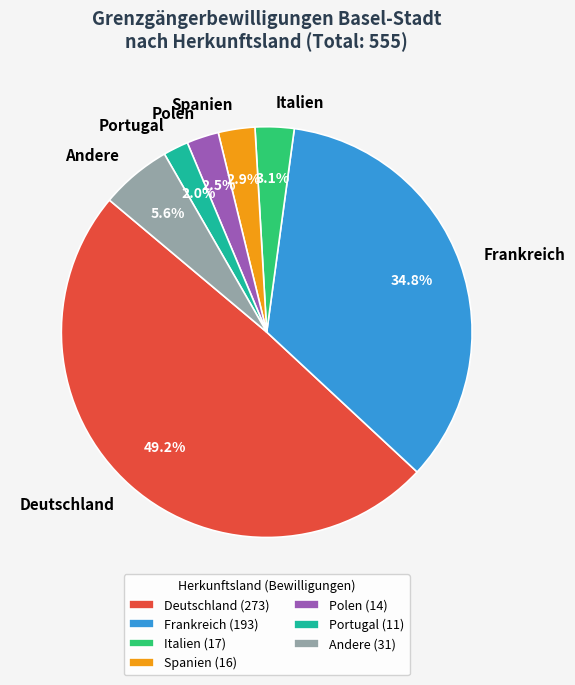

How many slices are in this pie chart?

7